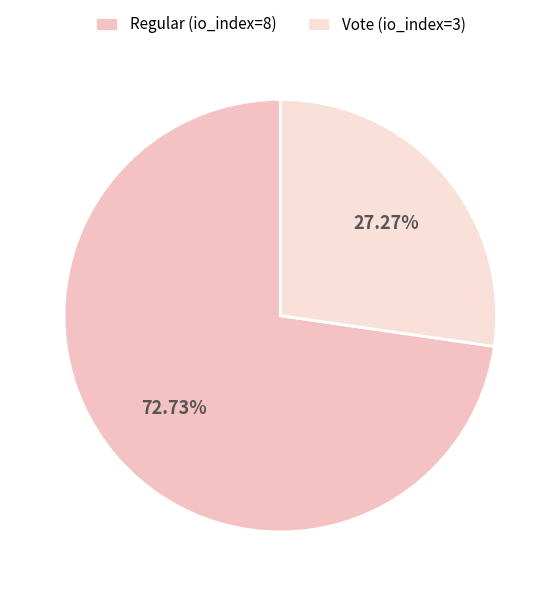

Count the number of slices in the pie.

2